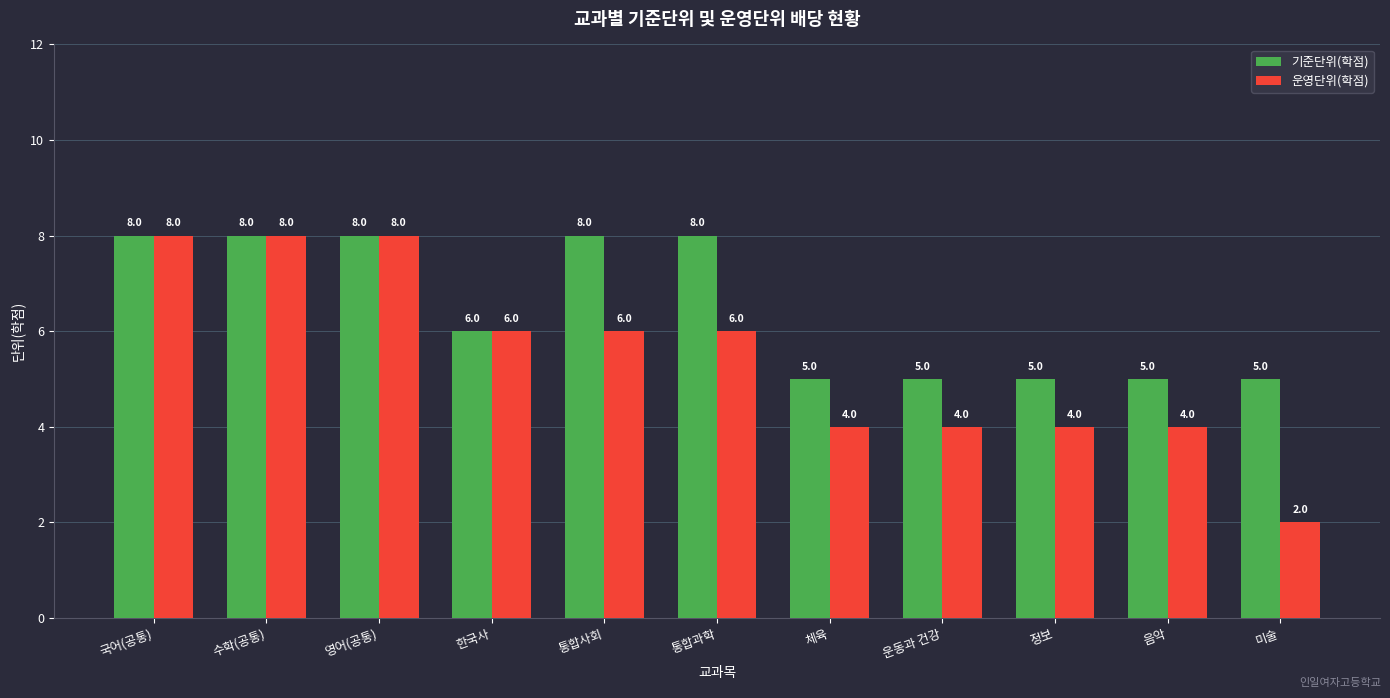

What is the value of the 기준단위(학점) bar at the 6th from the left?

8